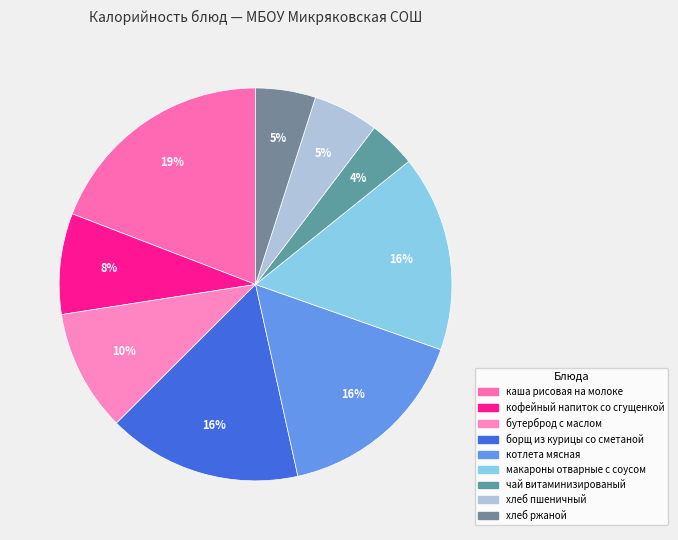

Rank the categories by value from highest to lowest.

каша рисовая на молоке, котлета мясная, макароны отварные с соусом, борщ из курицы со сметаной, бутерброд с маслом, кофейный напиток со сгущенкой, хлеб пшеничный, хлеб ржаной, чай витаминизированый